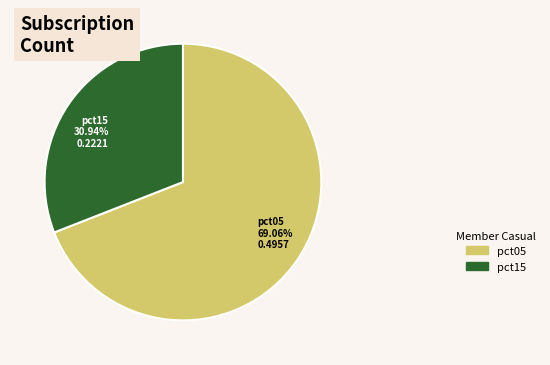

Is there a majority slice in this chart?

Yes